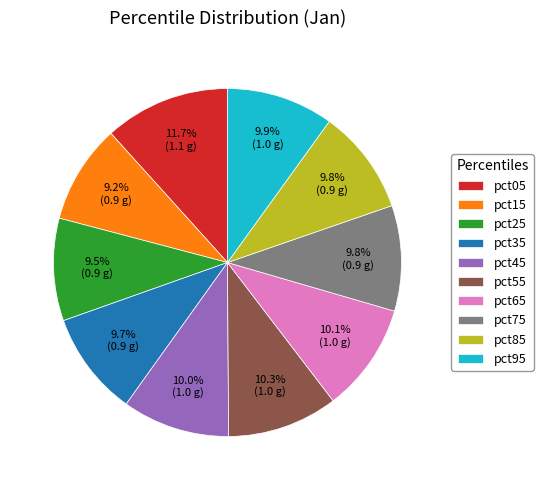

The pct45 slice represents 20% of the pie. True or false?

False